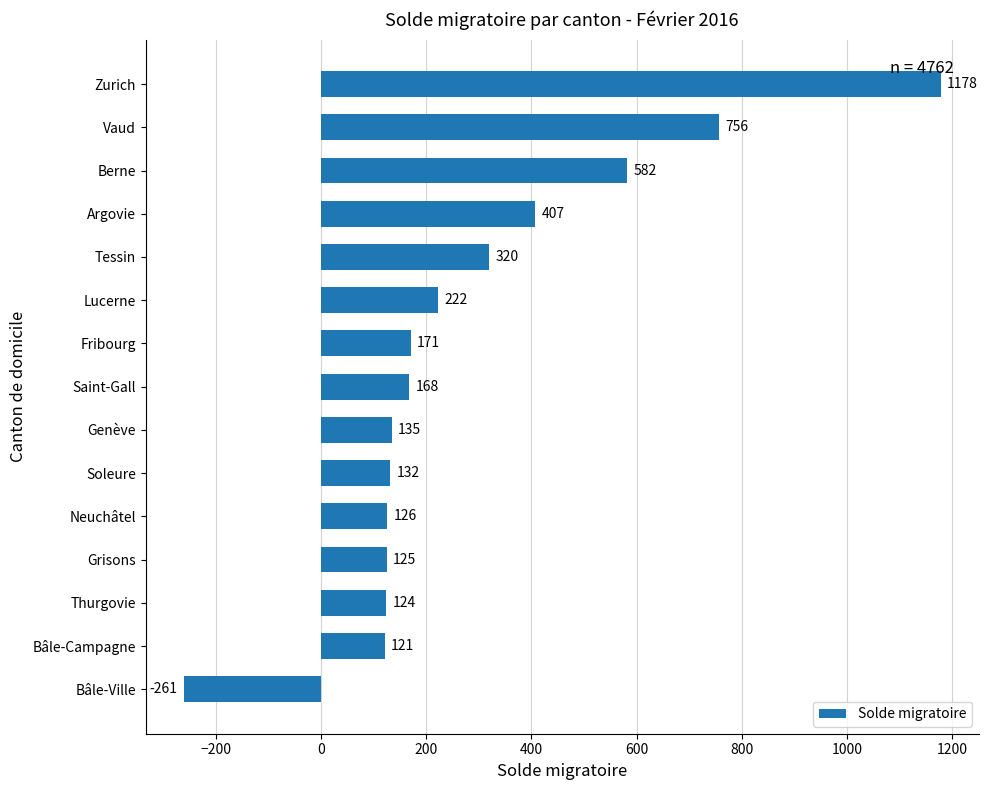

Is it true that the value at Lucerne is 222?

True